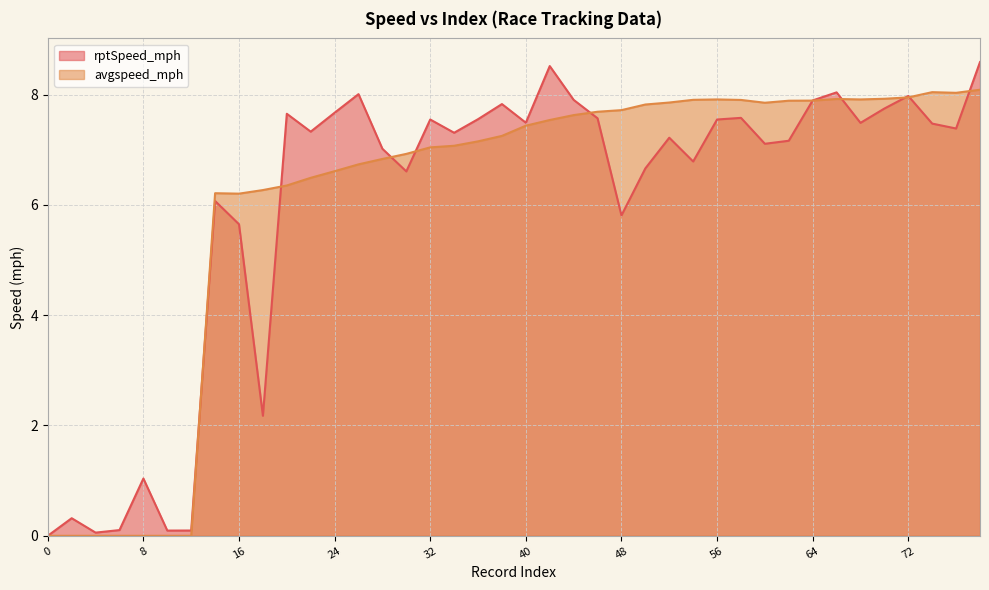

What is the difference between the maximum and minimum values in the rptSpeed_mph series?

8.6